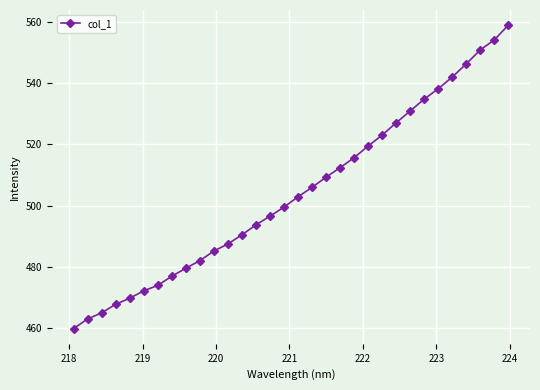

What is the sum of all values?

16135.5